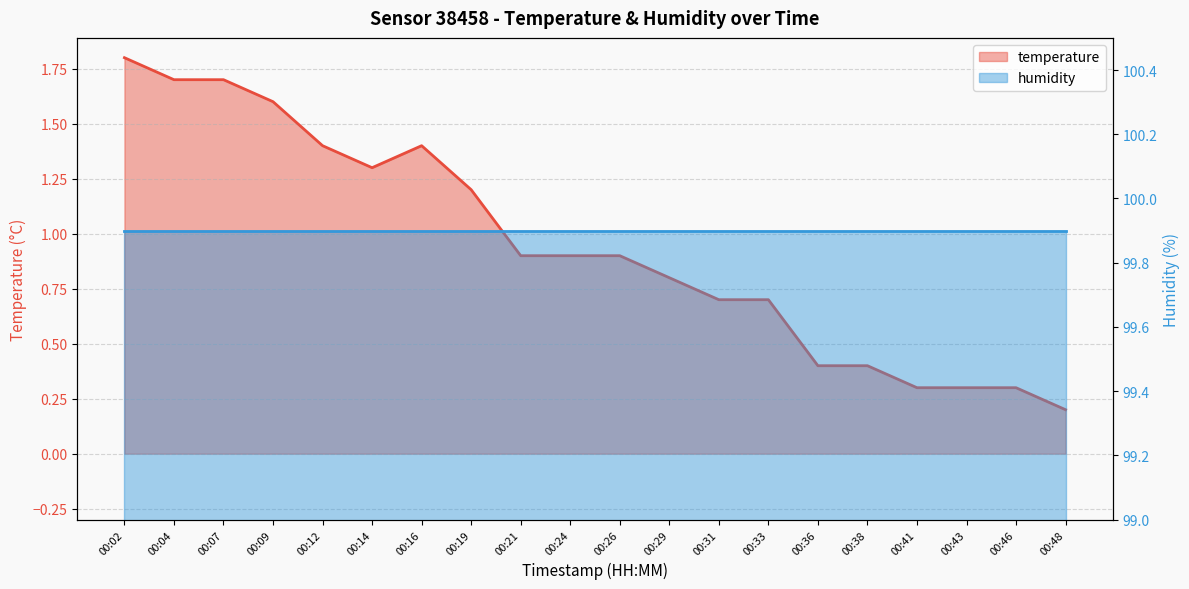

How many interior local valleys (lower than both neighbors) does the data have?

1